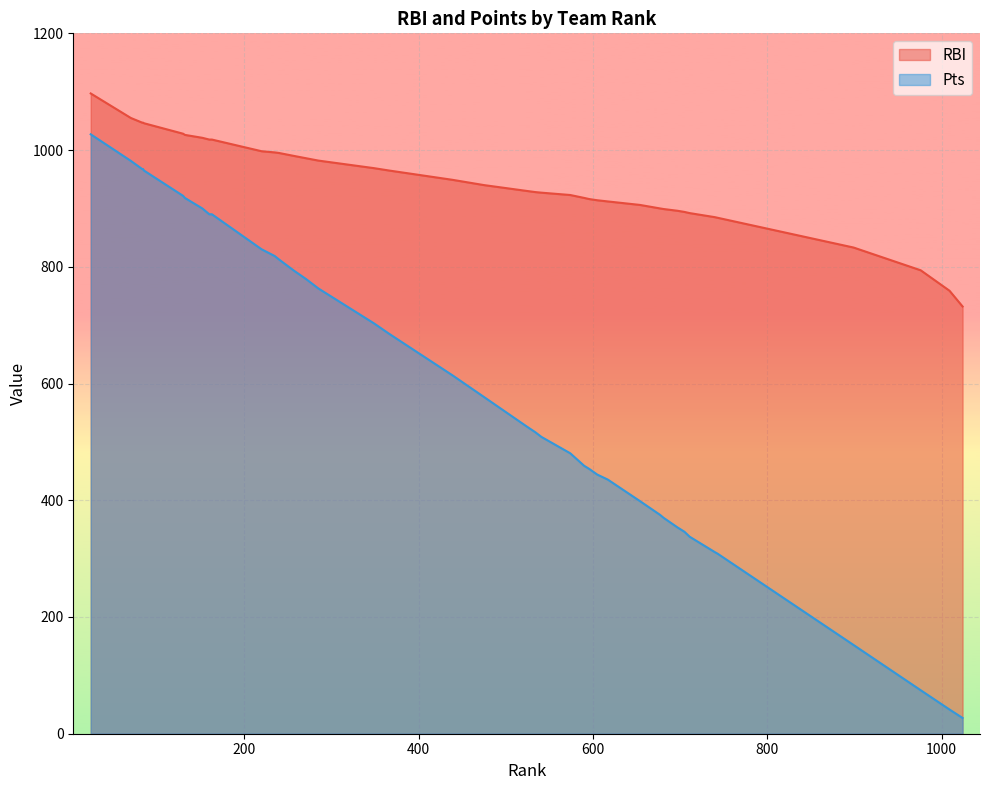

List the series in order of their overall mean, lowest first.

Pts, RBI